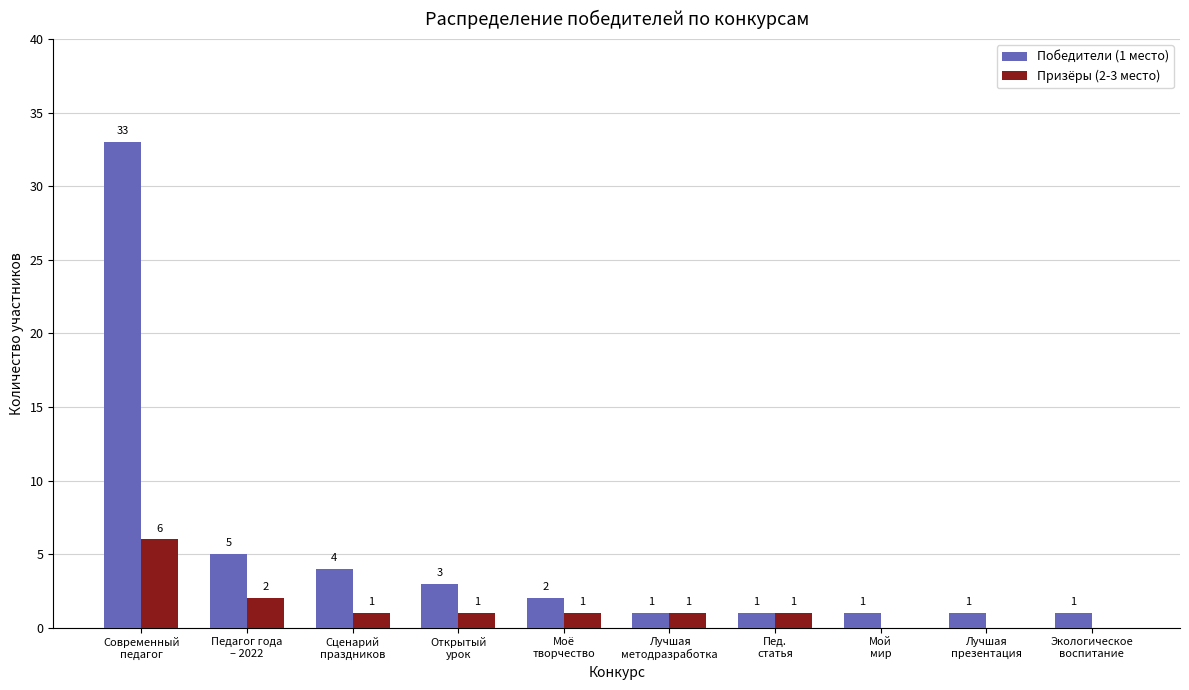

What is the maximum value for Победители (1 место)?

33